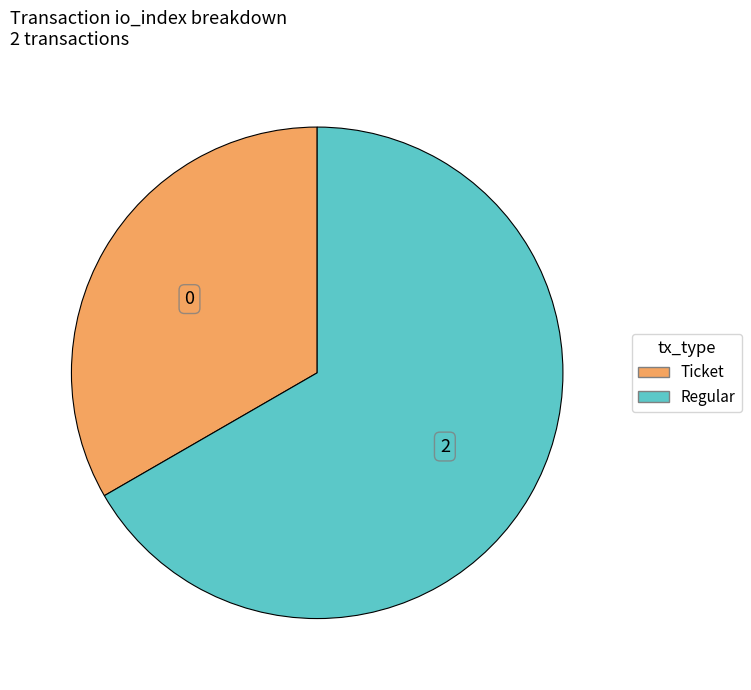

Is the sum of Ticket and Regular greater than half?

Yes